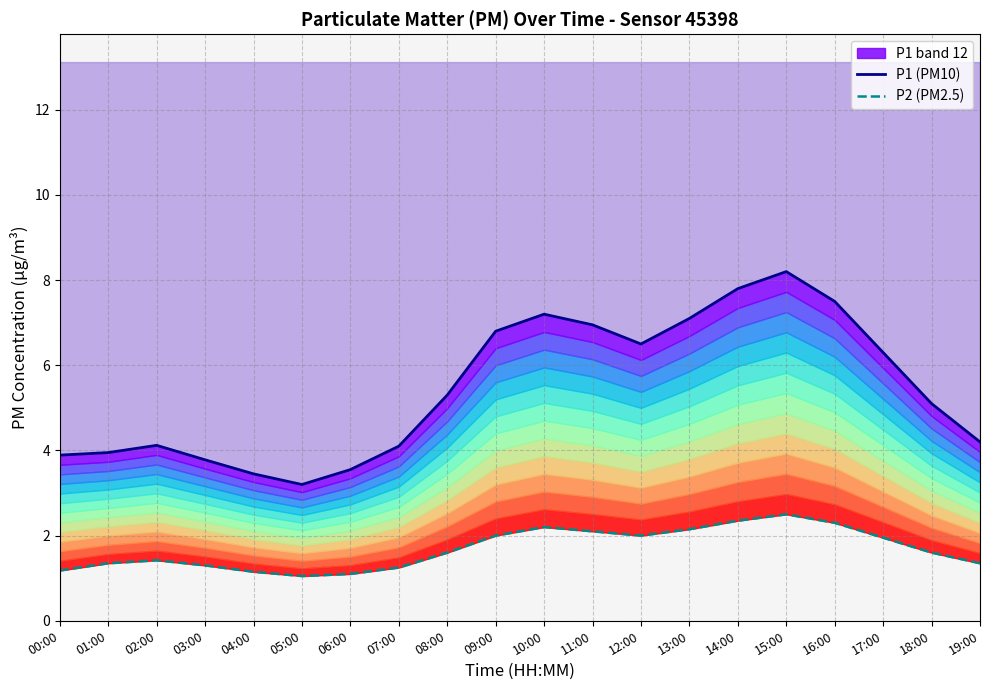

What is the label of the 8th point from the left?

07:00